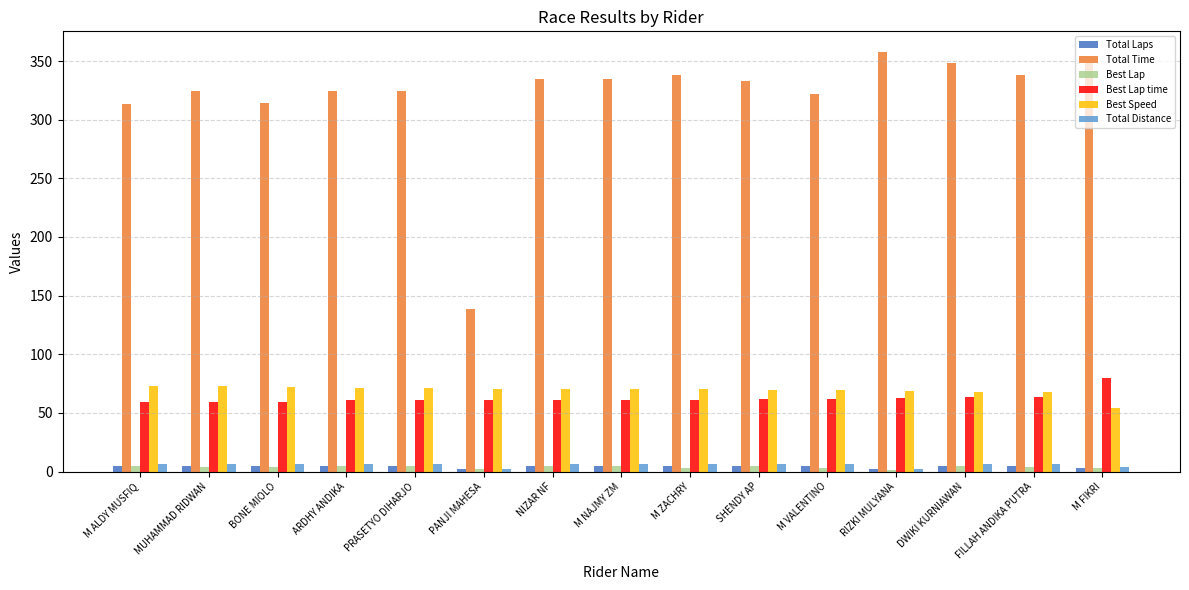

Which series has the largest total across all categories?

Total Time